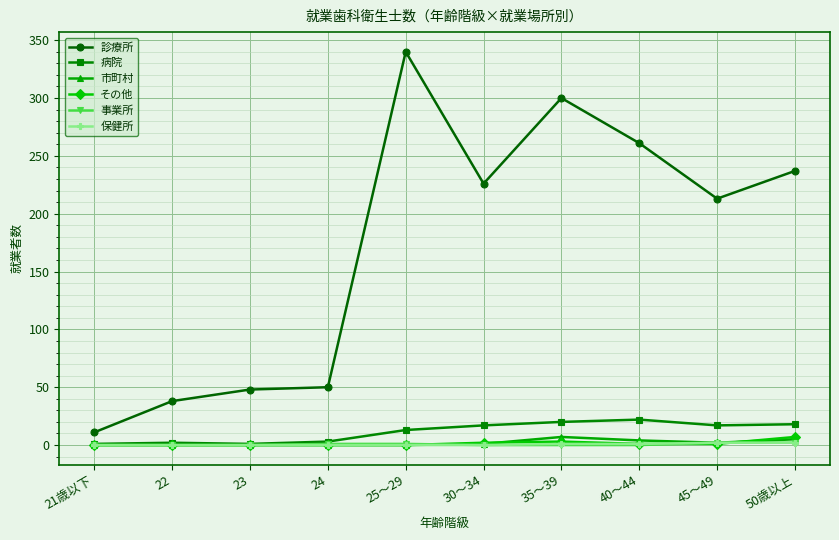

At which category is the sum across all series the highest?

25～29